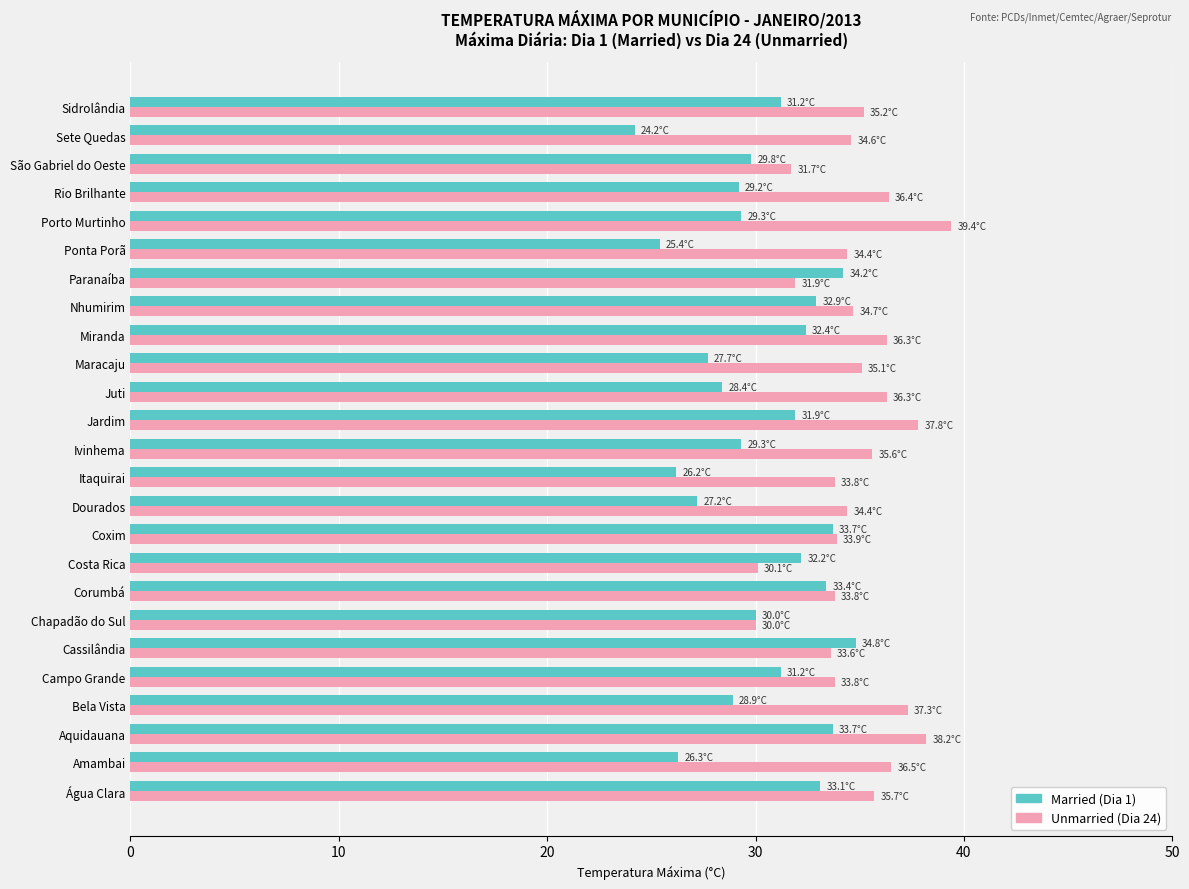

What is the greatest value displayed?

39.4